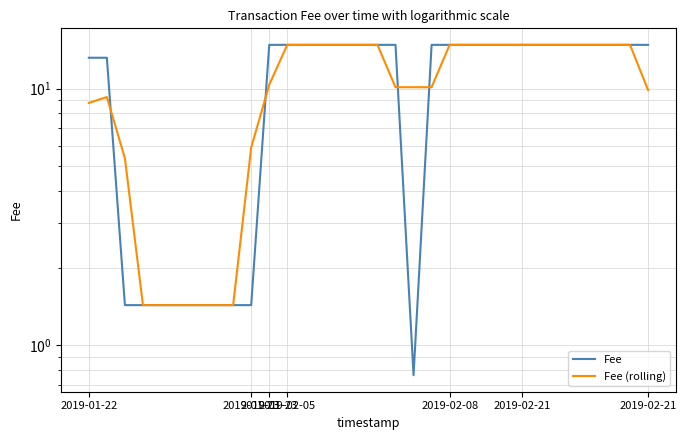

What is the value of the Fee point at the 7th from the left?

1.4